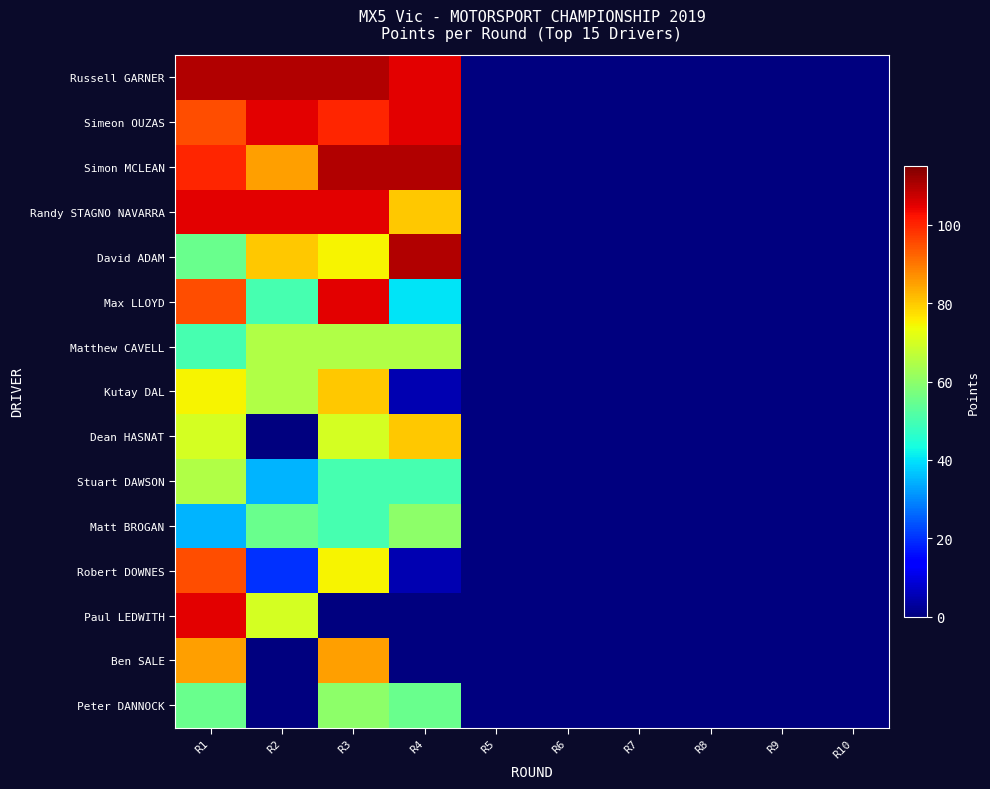

Which has a higher value, R1 or R9?

R1